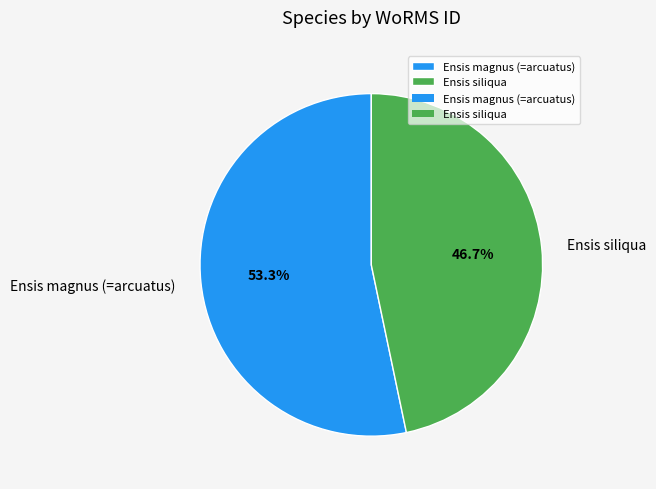

Approximately how many times larger is the value at Ensis siliqua compared to Ensis magnus (=arcuatus)?

0.9